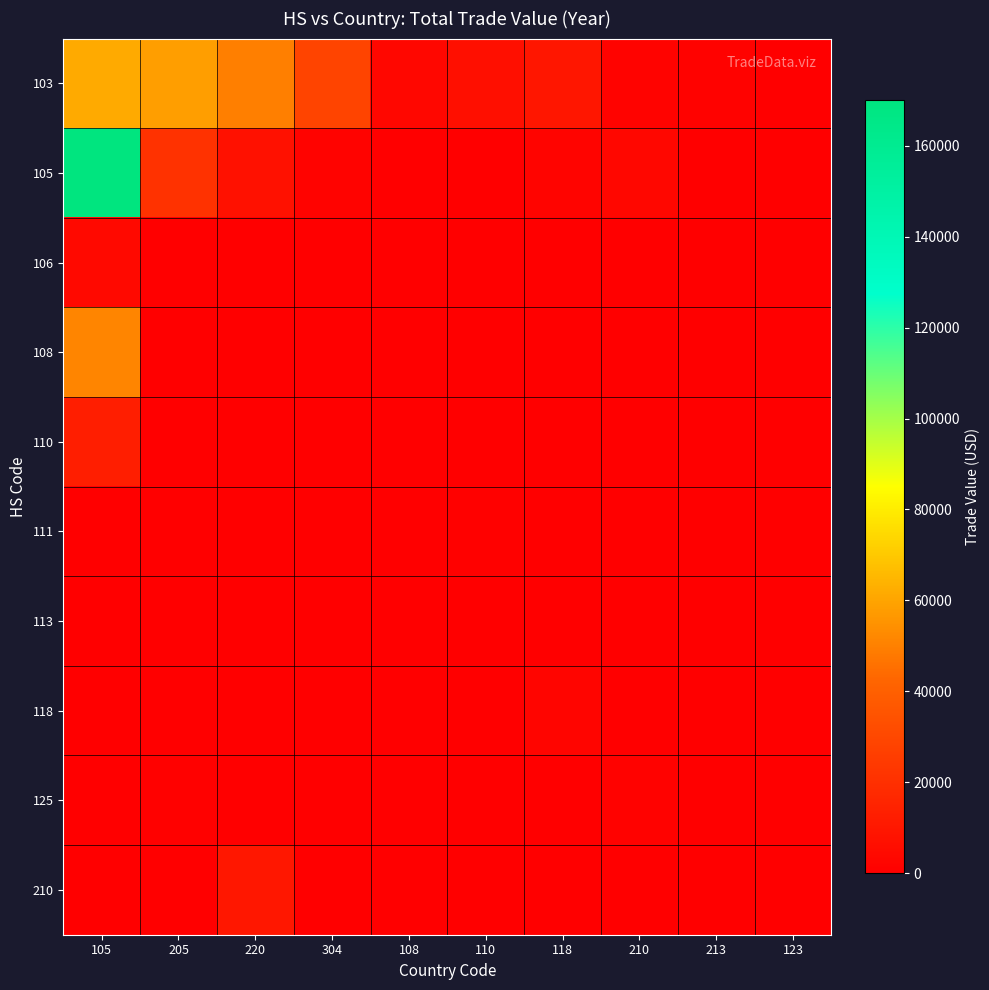

At which category is the sum across all series the highest?

105